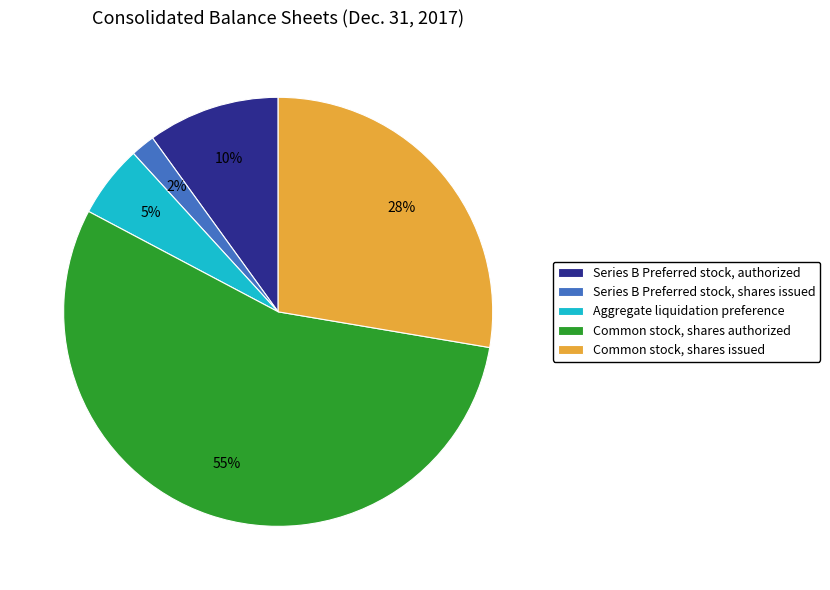

To the nearest percent, what portion does Common stock, shares authorized represent?

55%